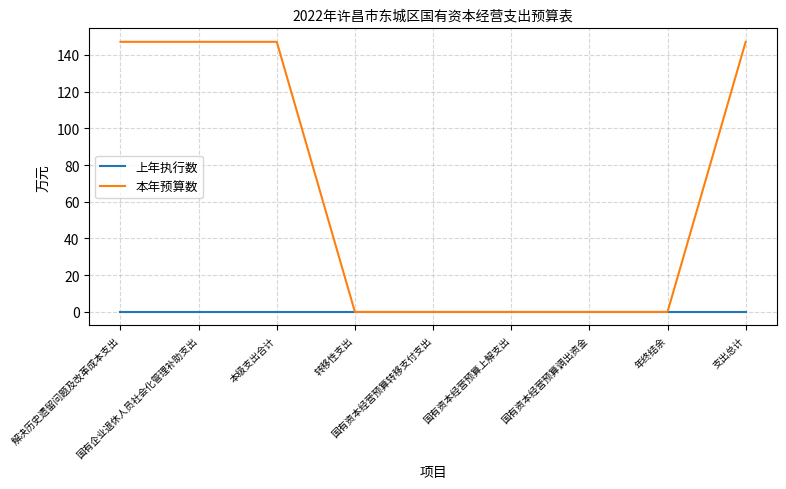

Which series has the largest range (max minus min)?

本年预算数